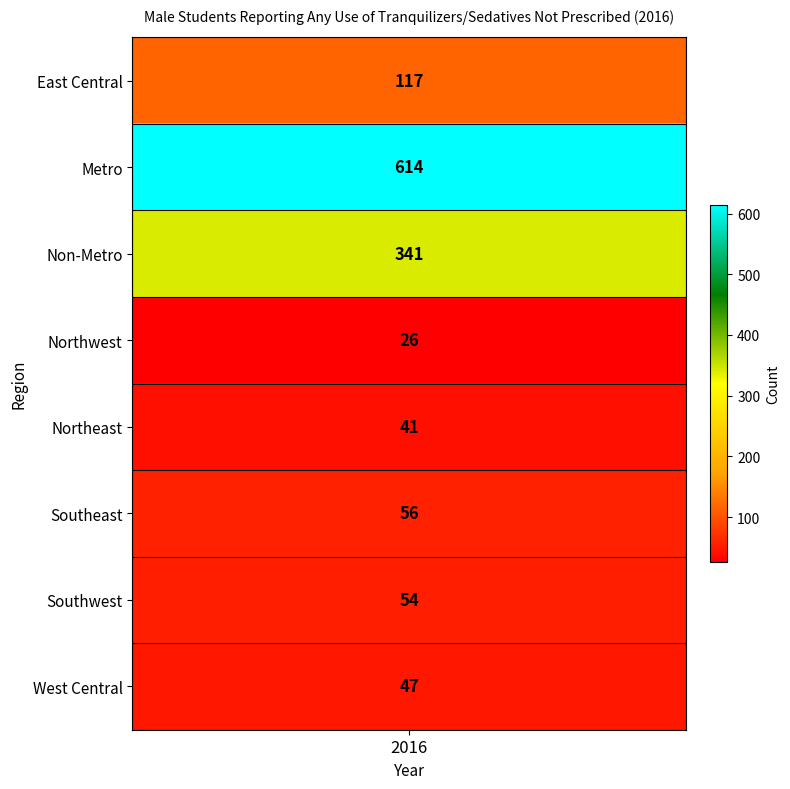

The Metro series shows 1007 at 1. True or false?

False